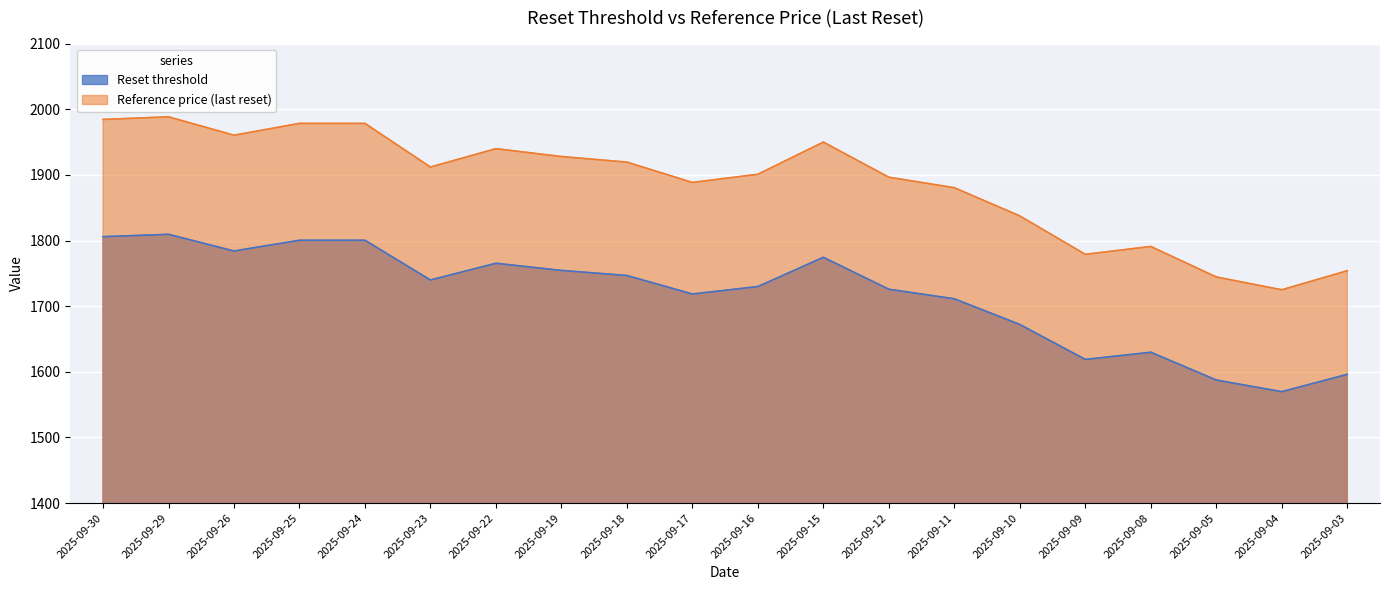

How many interior local valleys does the Reference price (last reset) series have?

5